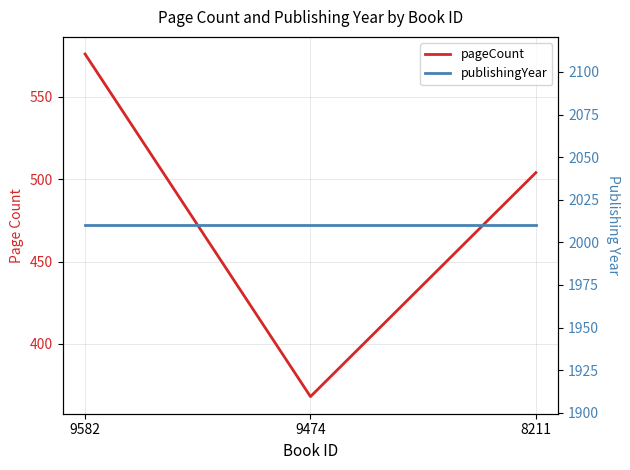

Between 9474 and 9582, which is larger?

9582